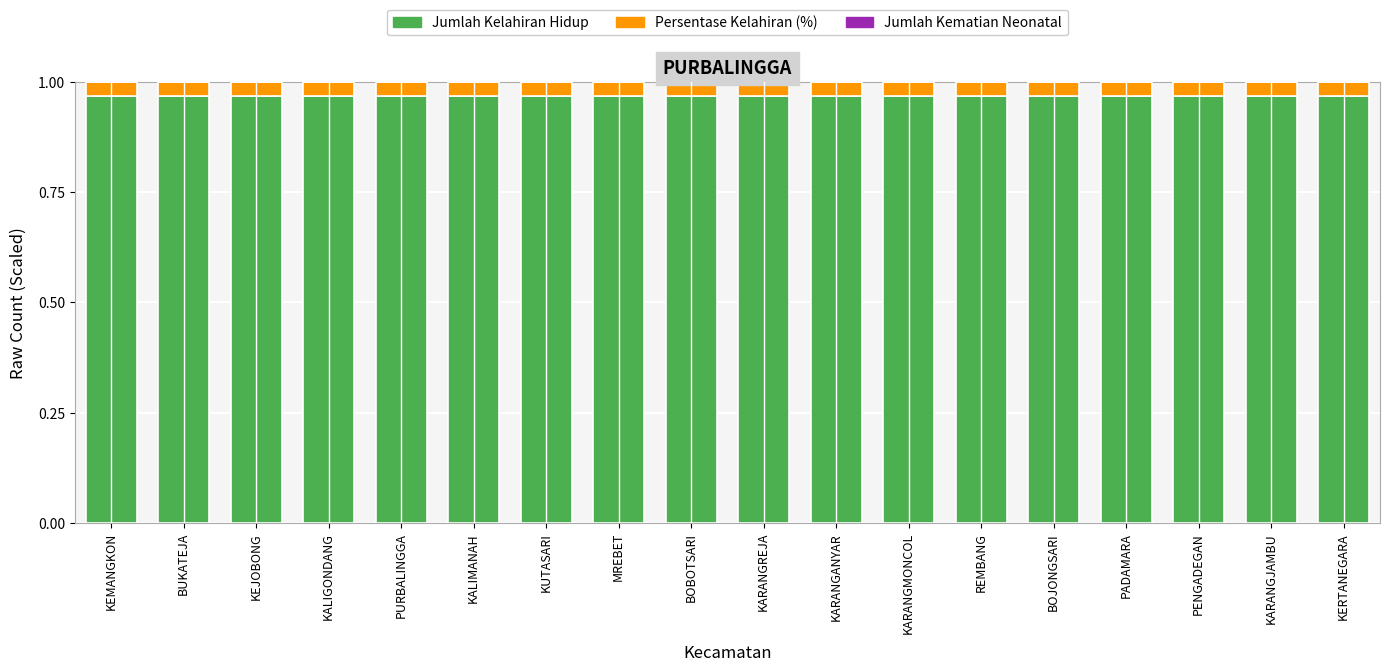

The value of Jumlah Kelahiran Hidup at BOJONGSARI is 0.2. True or false?

False